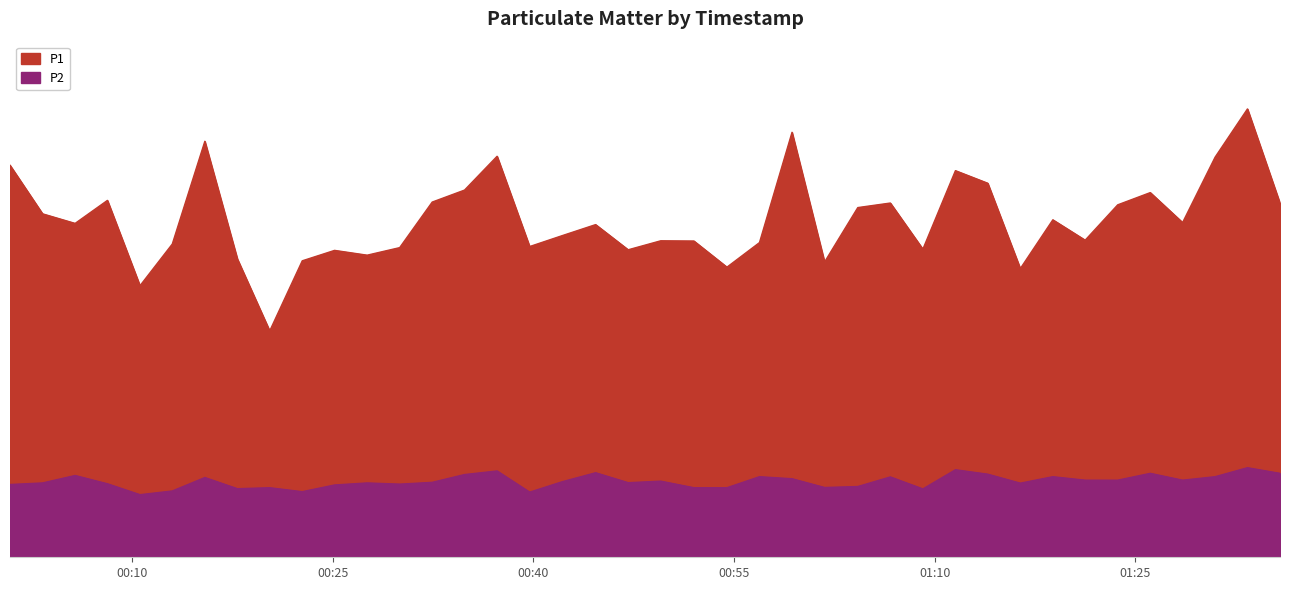

What is the value of the P1 point at the 1st from the left?

32.7